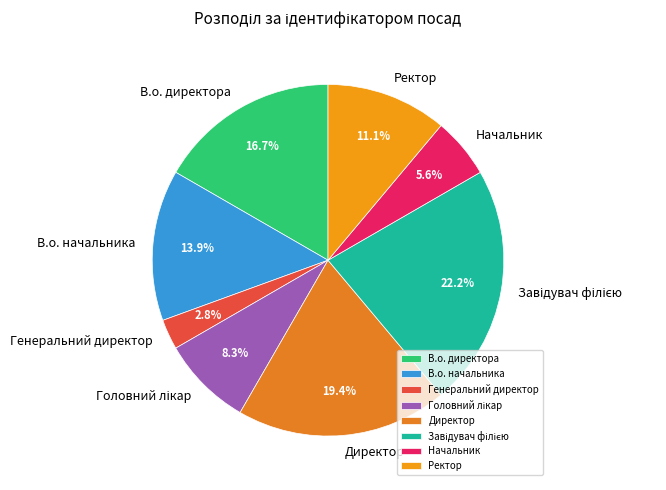

Is there any slice that represents more than half of the pie?

No